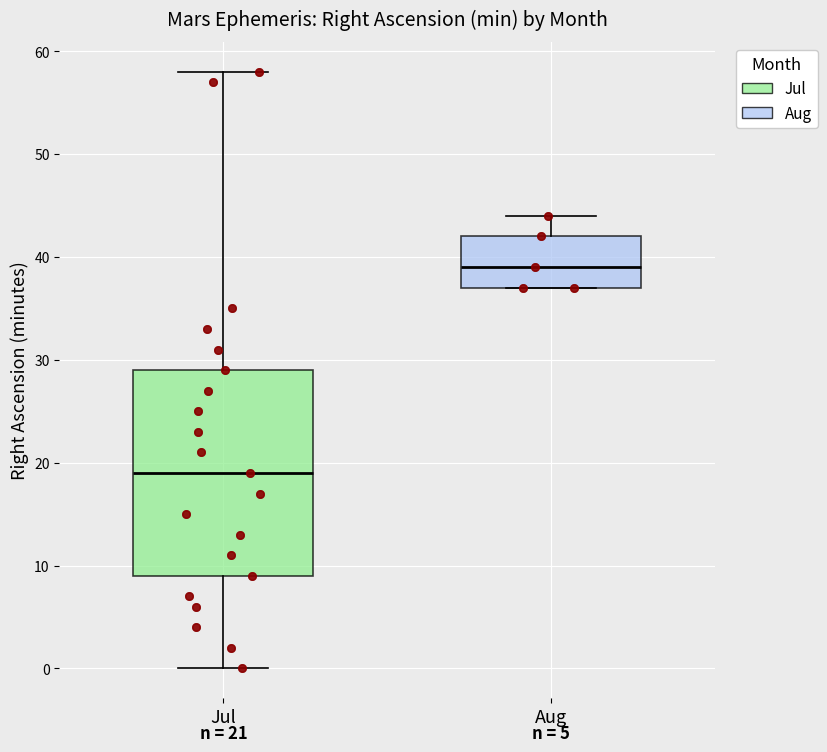

Which box's median line is the highest?

Aug